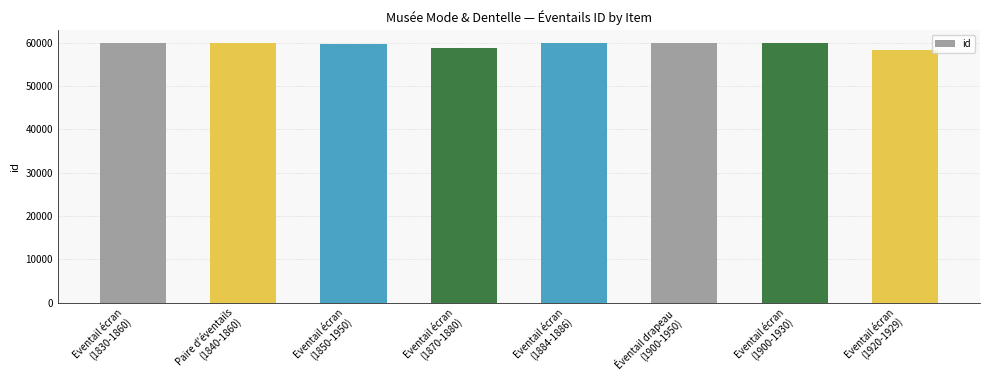

True or false: the data shows 59785 at Eventail écran
(1850-1950).

True